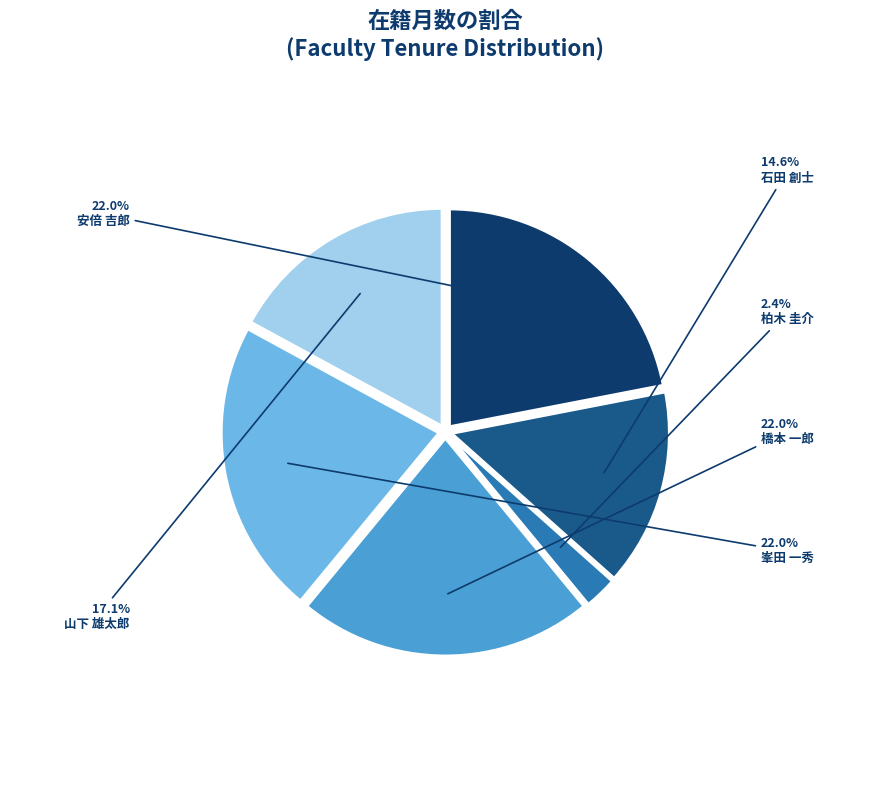

What is the ratio of the value at 山下 雄太郎 to the value at 峯田 一秀?

0.8